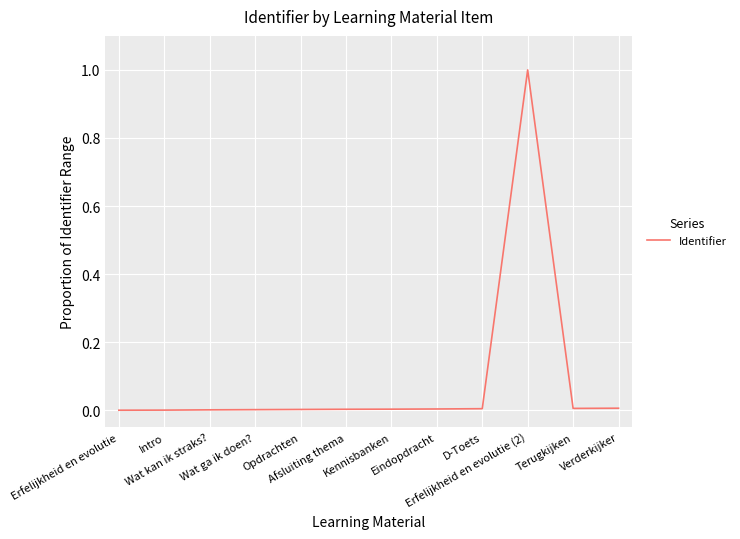

What is the difference between the maximum and minimum values?

1.0